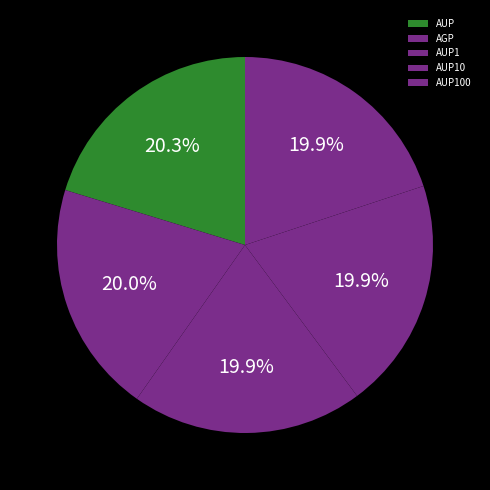

What percentage do AUP10 and AUP100 together represent?

39.8%